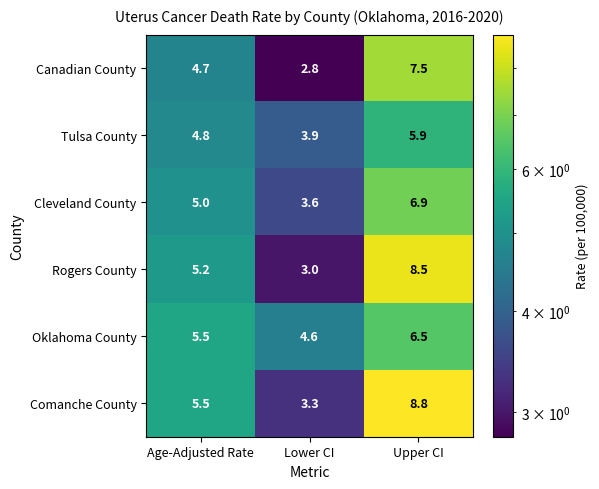

What is the sum of all Cleveland County values?

15.5